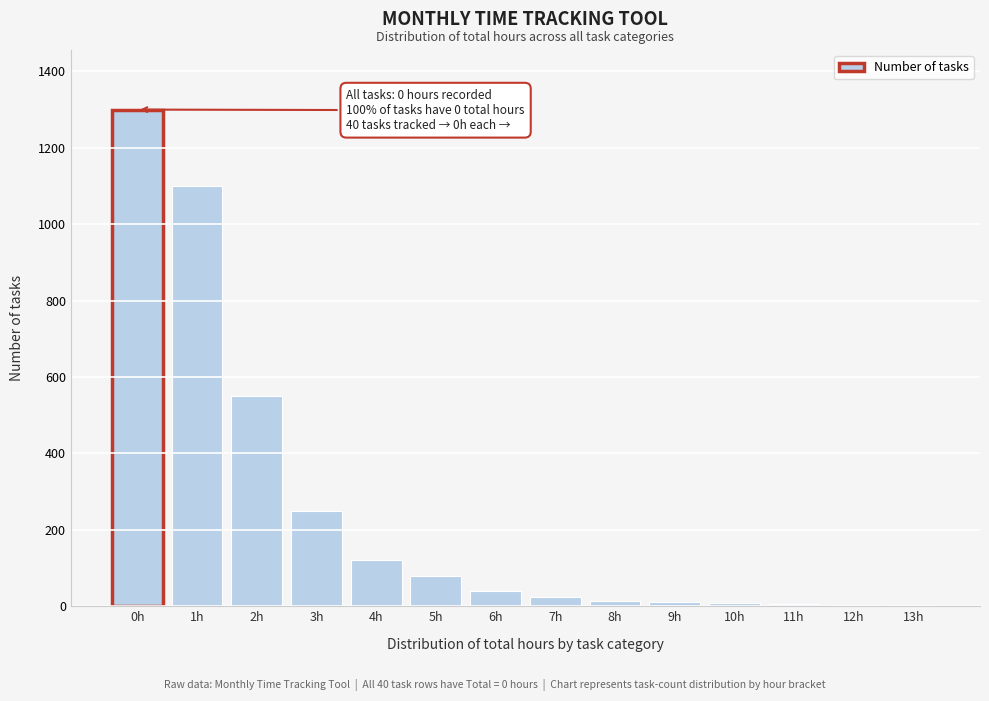

Is it true that the value at 1h is 1100?

True